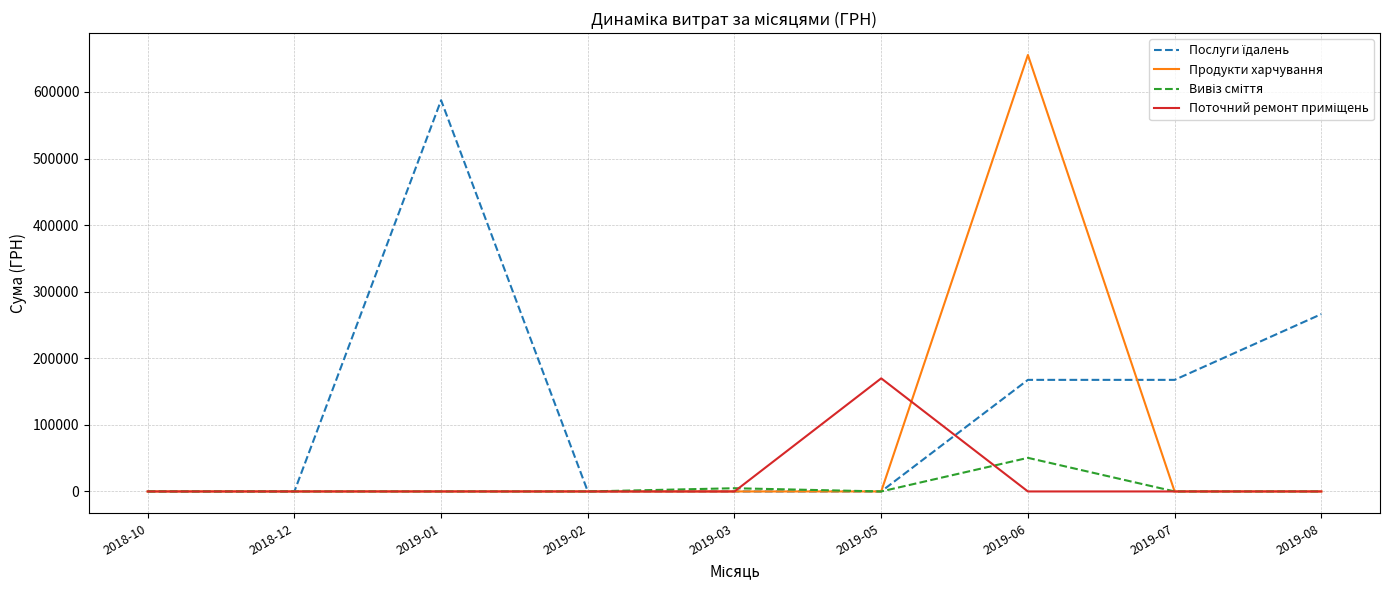

At how many categories does at least one series exceed 306677?

2